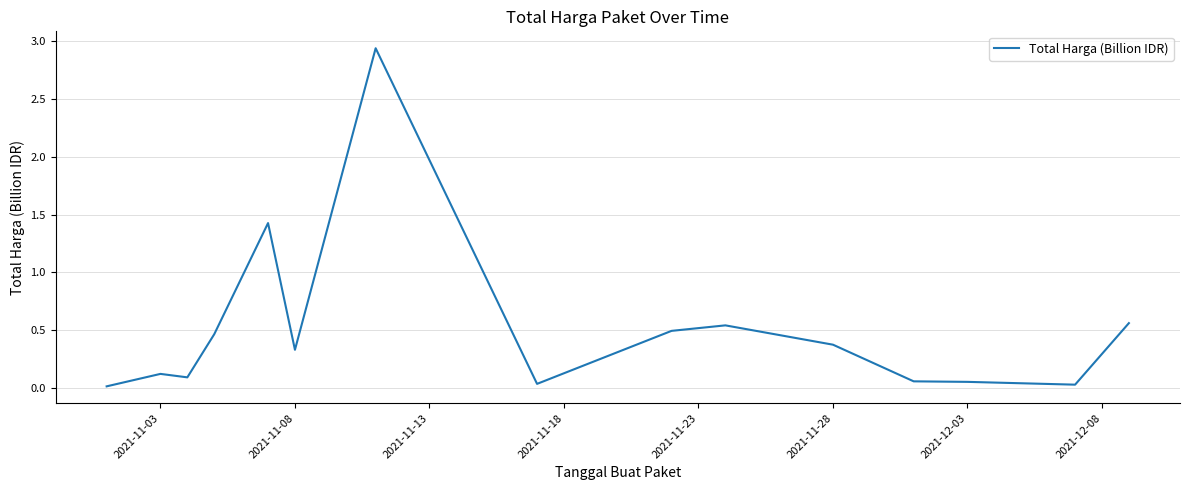

True or false: the data shows 0.5 at 2021-11-08.

False